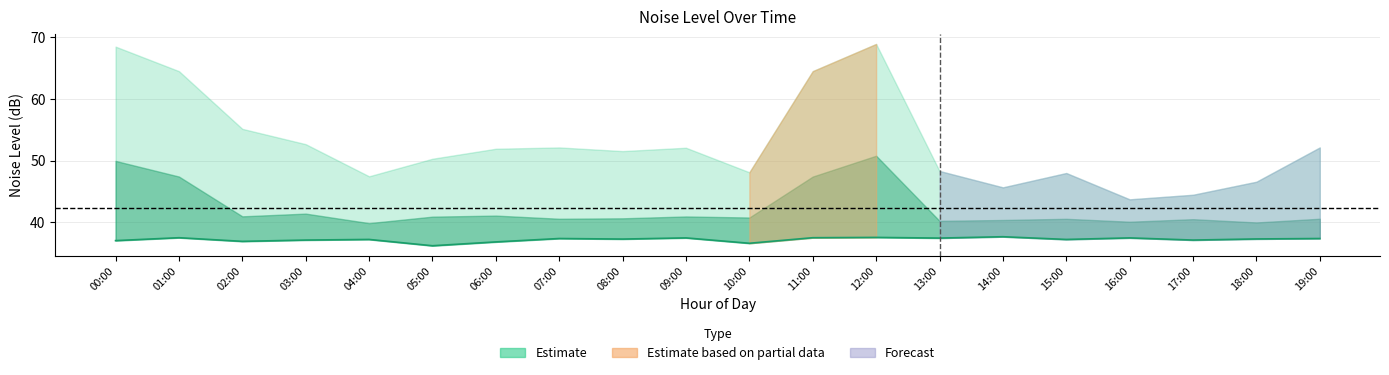

What is the smallest value displayed?

36.2